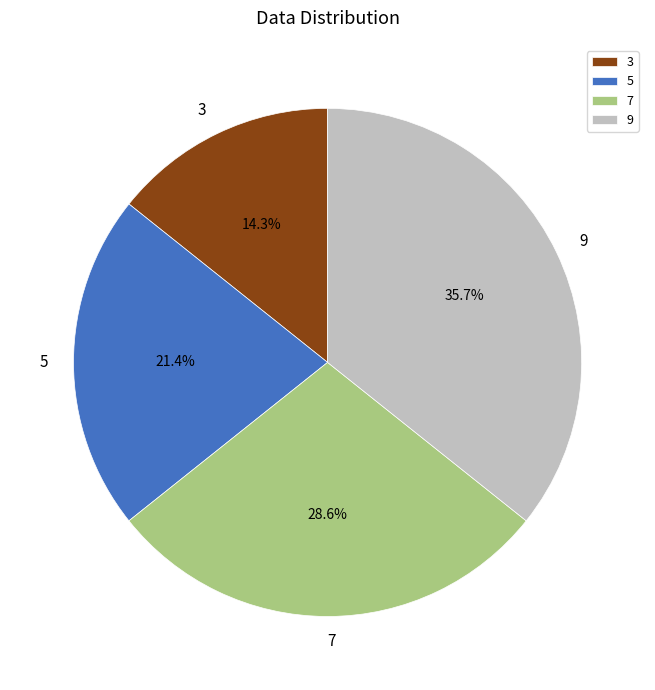

Does 3 represent more than half of the total?

No